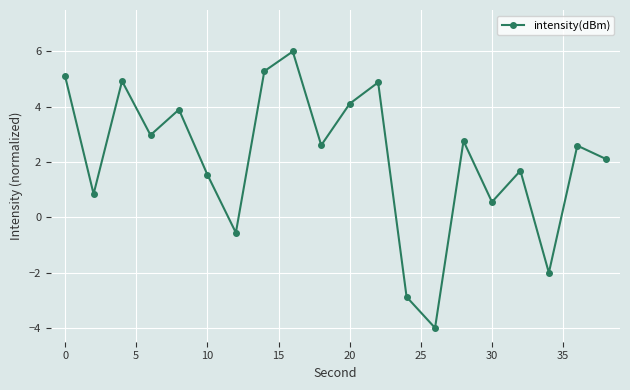

What is the sum of all values?

42.4